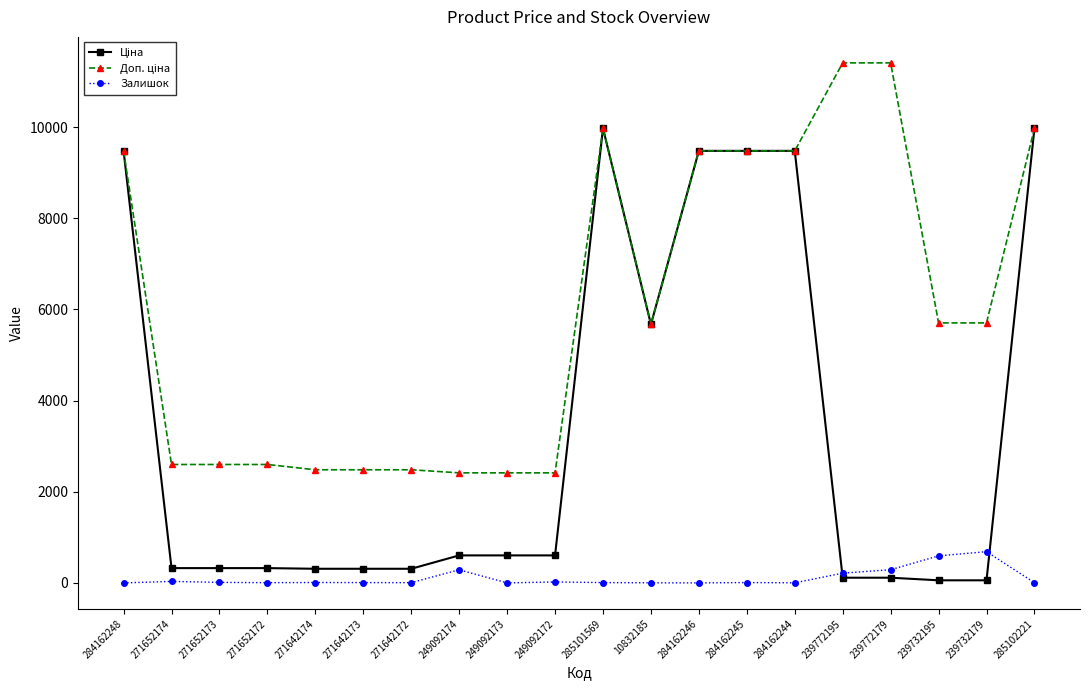

At how many categories does at least one series exceed 5360?

11